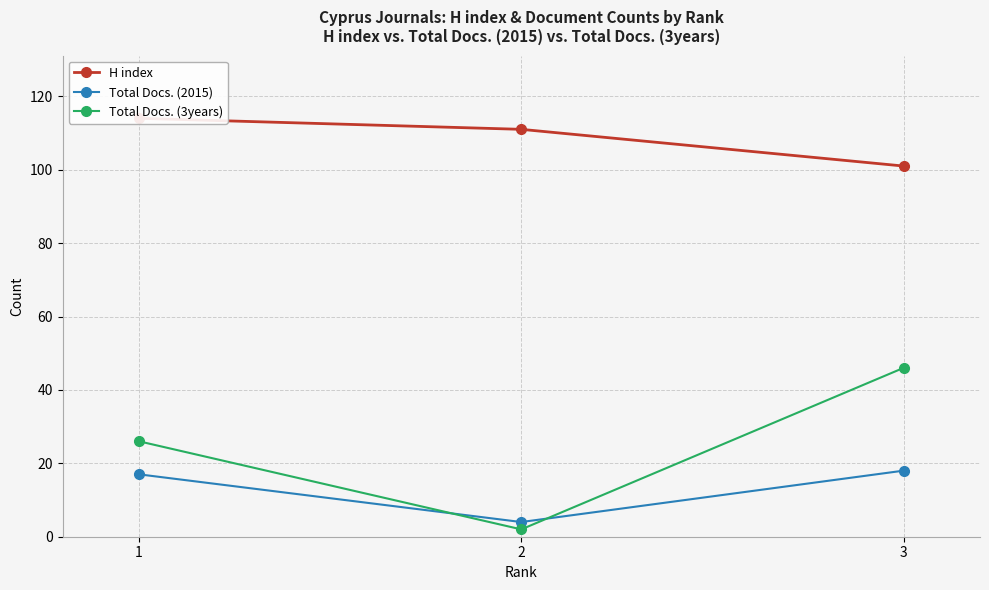

True or false: Total Docs. (2015) has a value of 5 at 1.

False